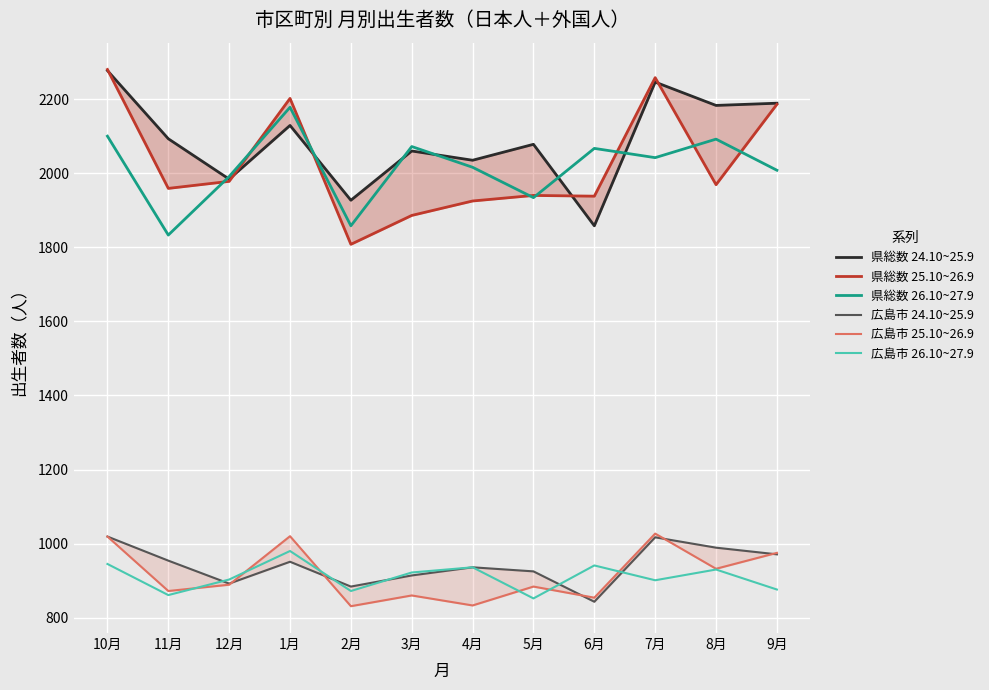

True or false: 県総数 24.10~25.9 and 広島市 25.10~26.9 intersect in this chart.

False